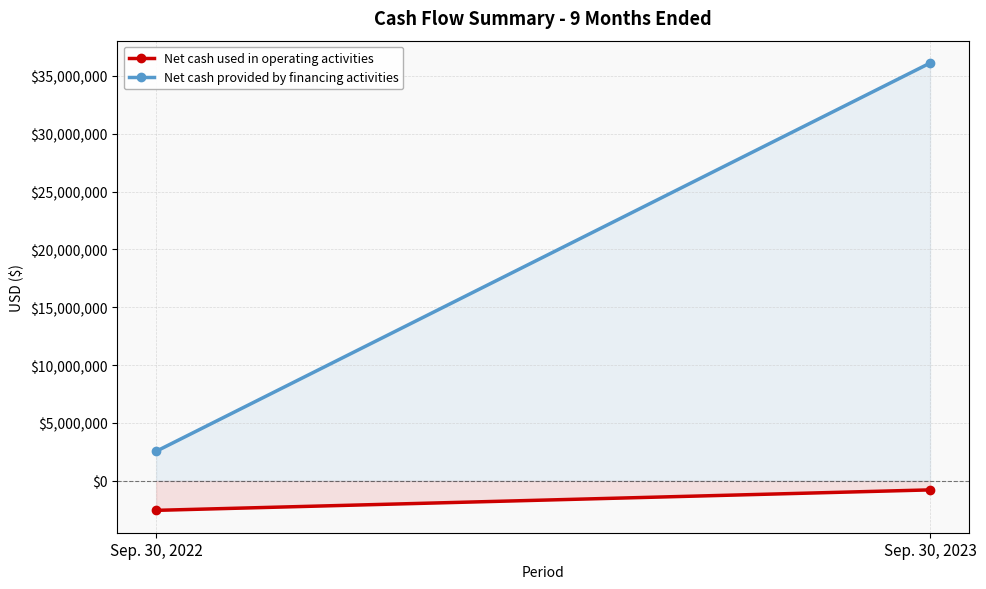

What is the maximum value shown in the chart?

36118160